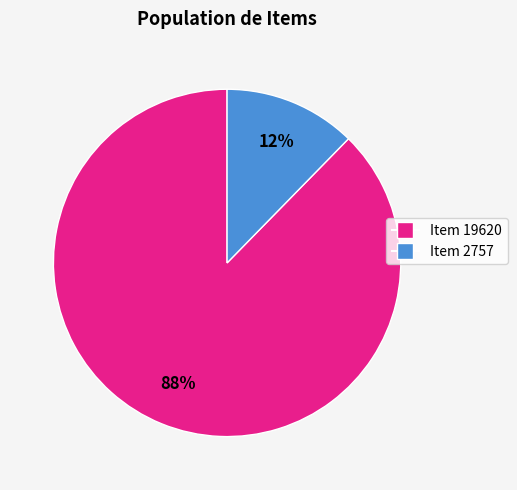

To the nearest percent, what is the combined percentage of Item 2757 and Item 19620?

100%